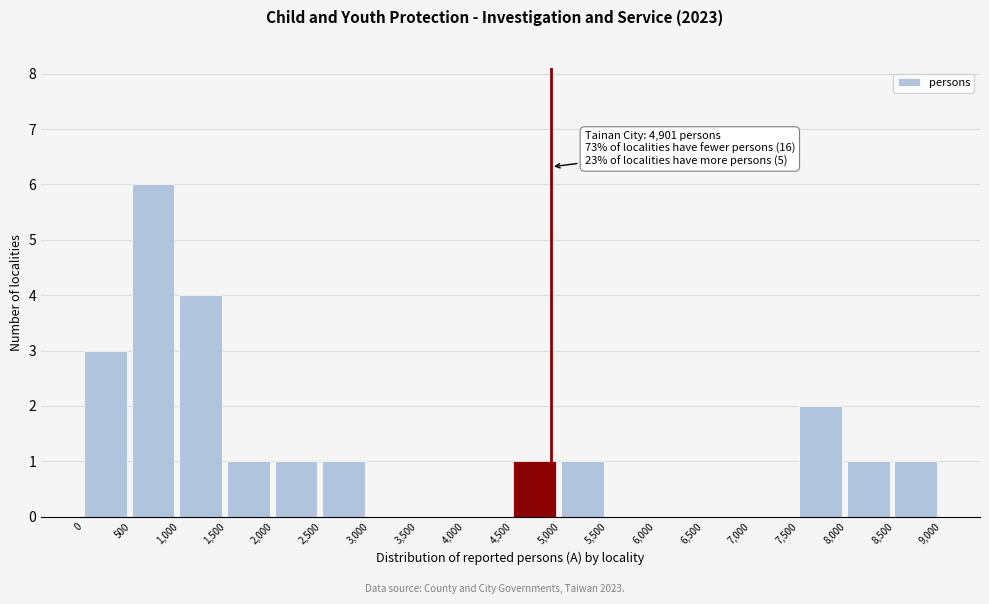

Over which range of the x-axis is the bar tallest?

500 to 1,000